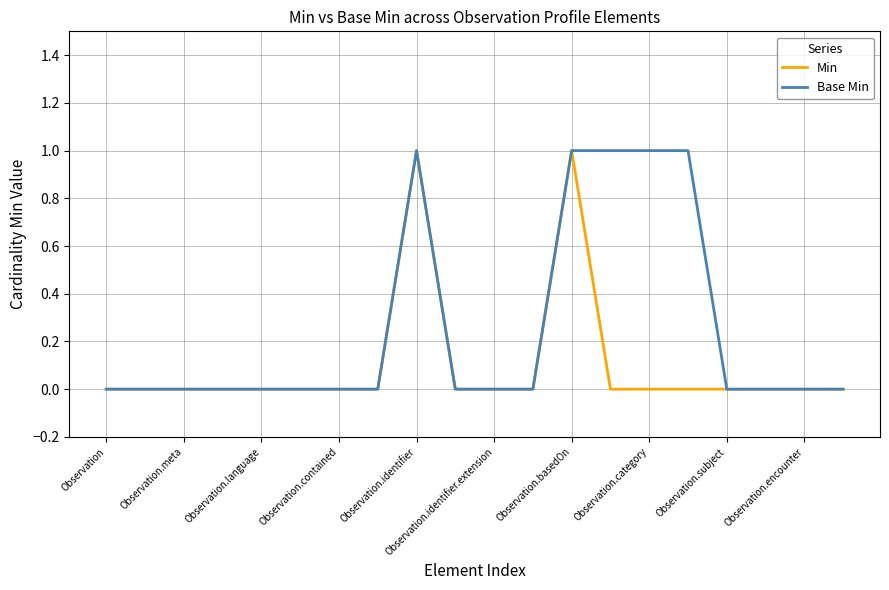

Rank the series by their average value, from lowest to highest.

Min, Base Min